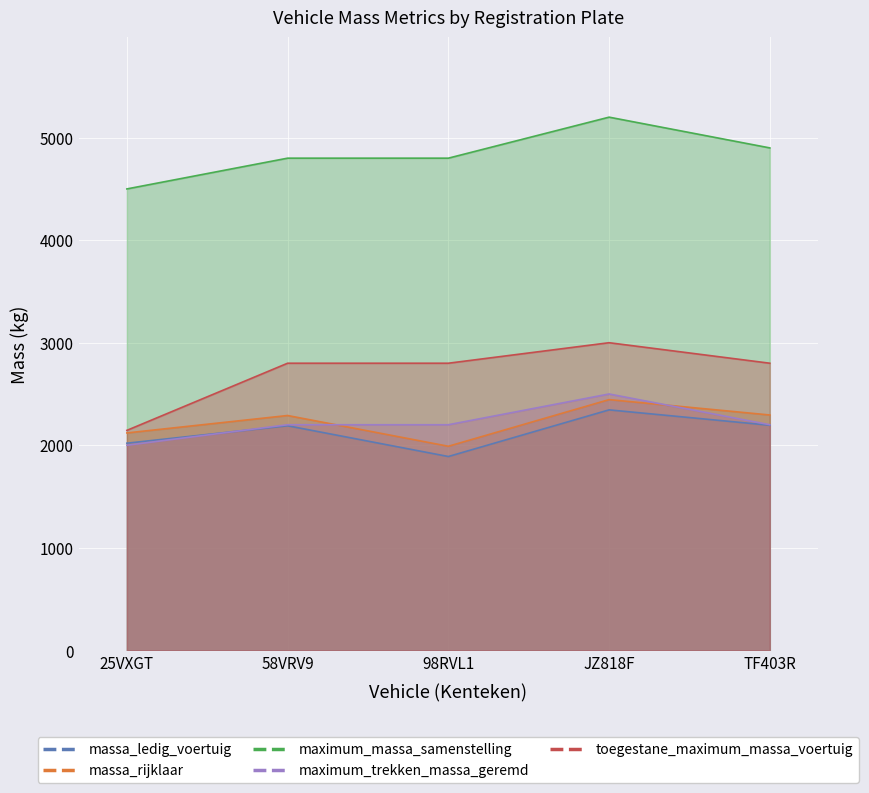

What is the sum of the toegestane_maximum_massa_voertuig values at 98RVL1 and TF403R?

5600